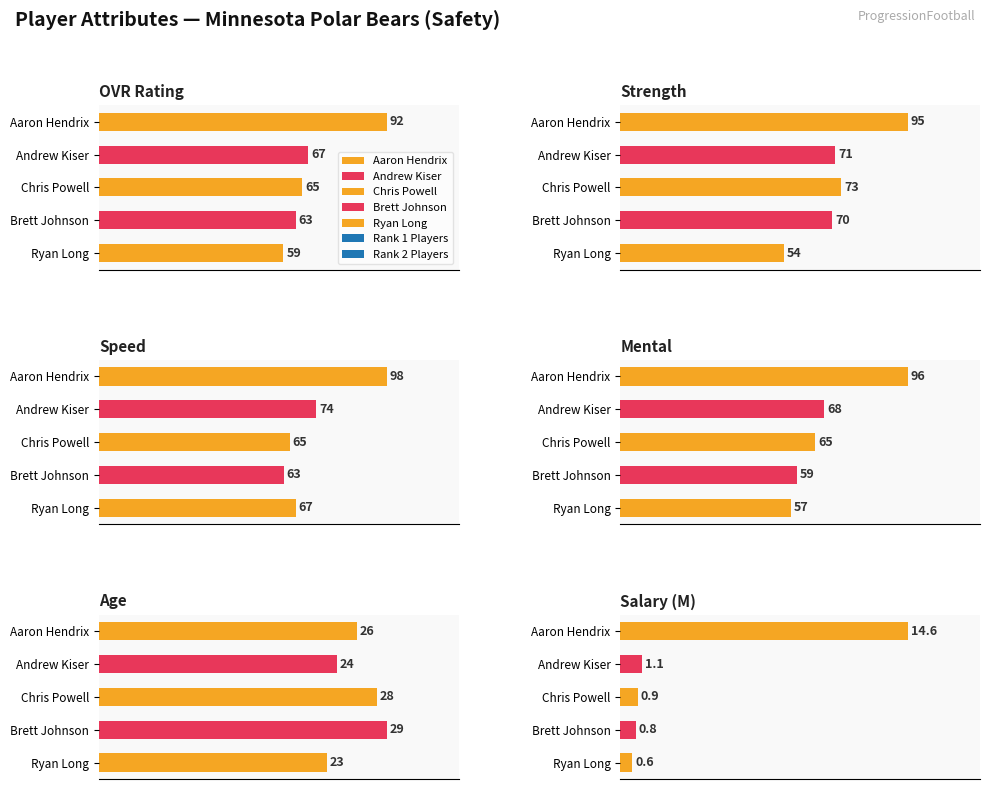

What is the difference between the speed values at Ryan Long and Chris Powell?

2.0